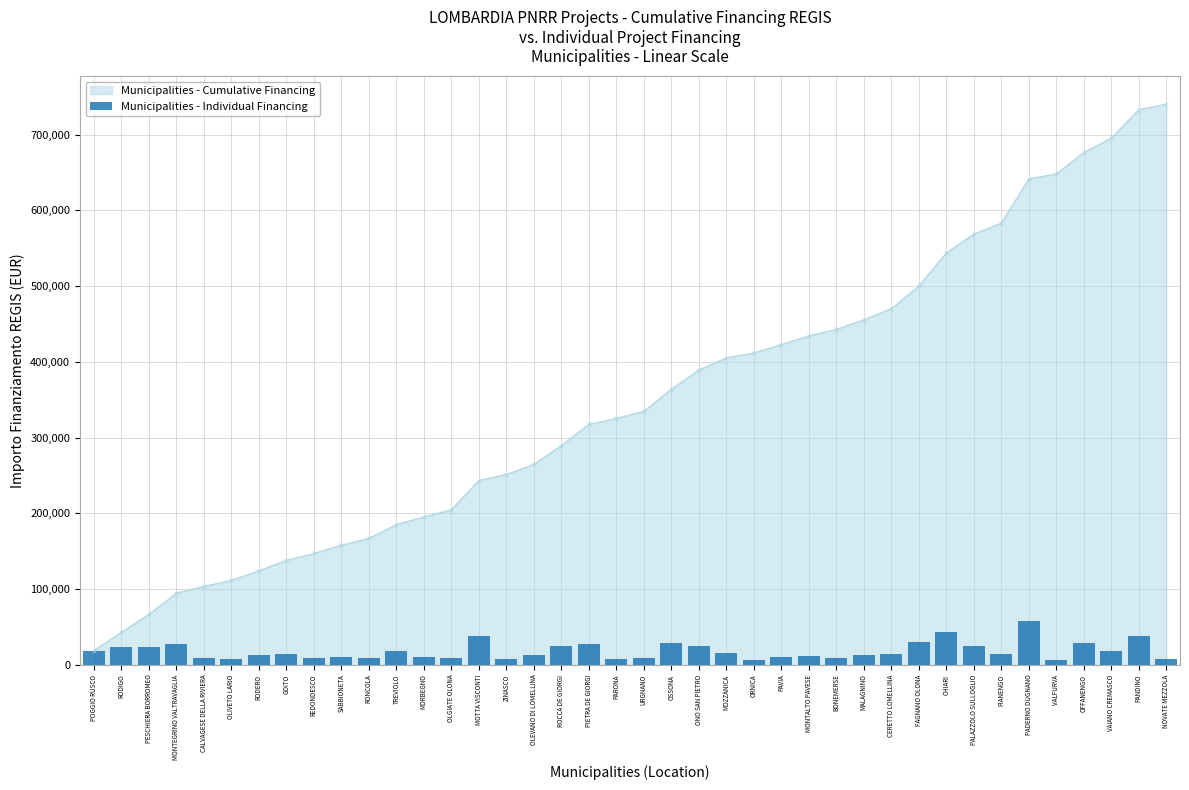

What is the minimum value for Municipalities - Cumulative Financing?

18854